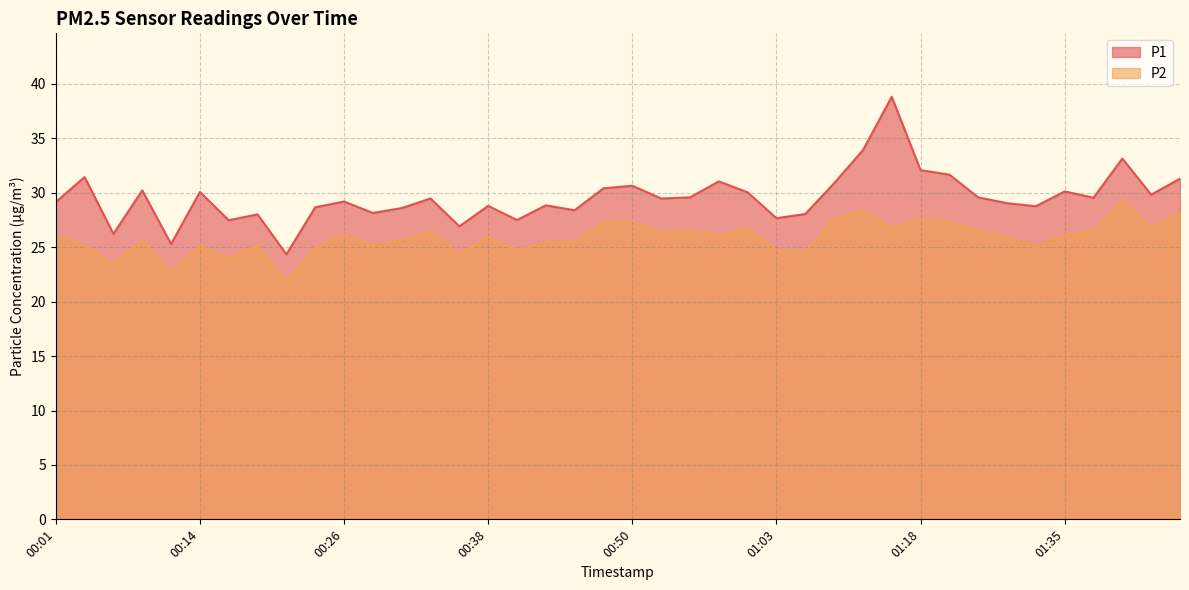

How many interior local valleys does the P1 series have?

13